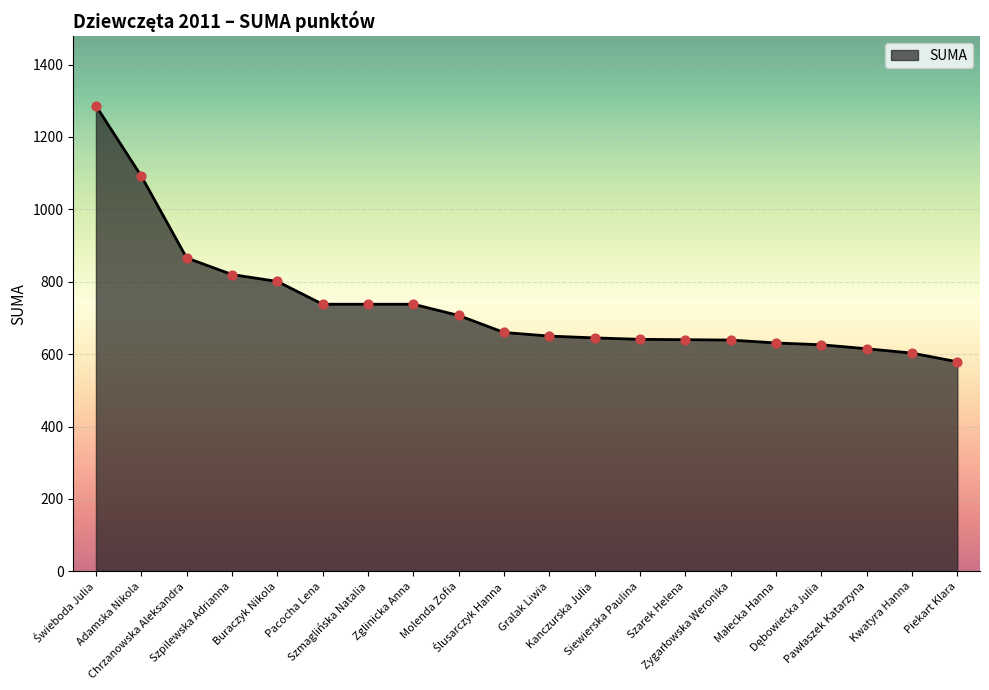

Approximately how many times larger is the value at Piekart Klara compared to Zglinicka Anna?

0.8